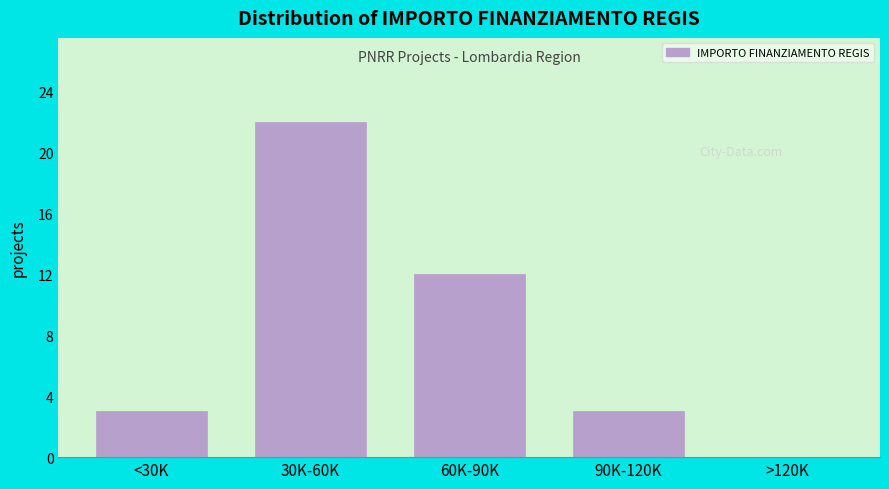

Reading right to left, extract all data points from this chart.

>120K=0	90K-120K=3	60K-90K=12	30K-60K=22	<30K=3